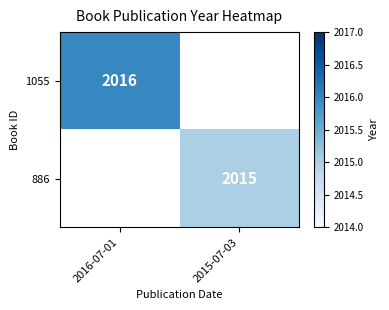

Is the value of 886 at 2015-07-03 greater than the value of 1055 at 2016-07-01?

No